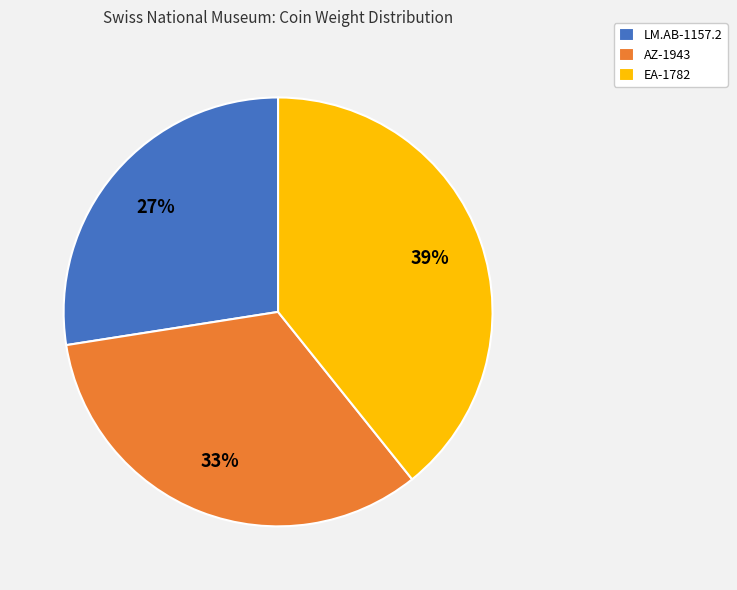

Count the number of slices in the pie.

3